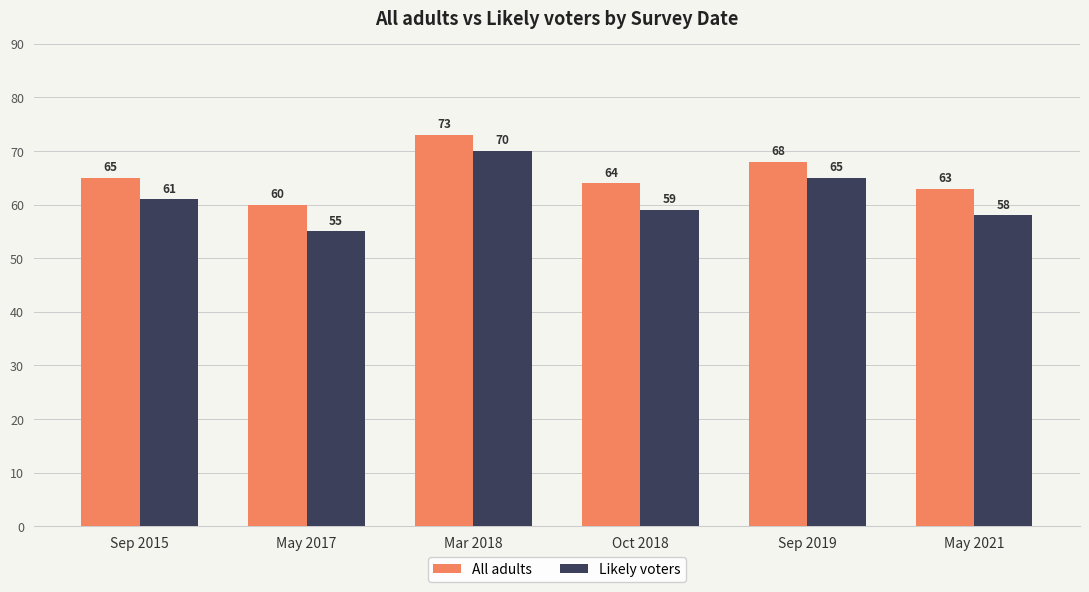

What is the value of the All adults bar at the 1st from the left?

65